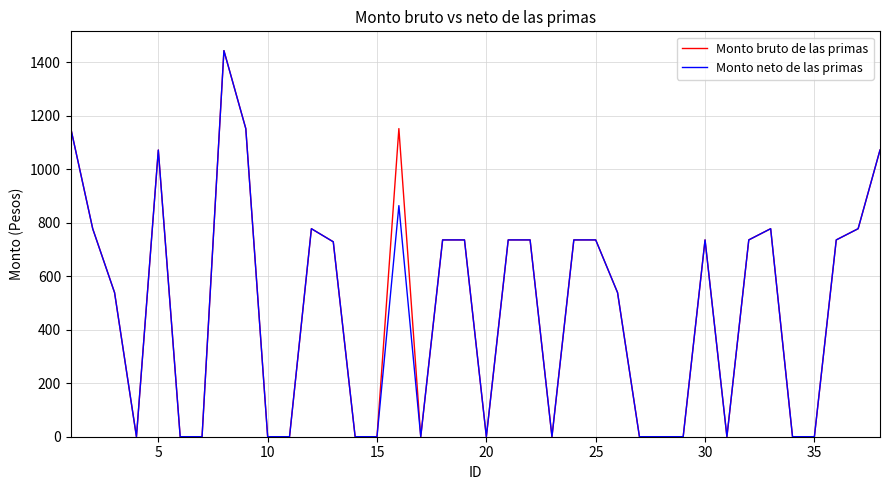

What are all the series names shown in the legend?

Monto bruto de las primas, Monto neto de las primas